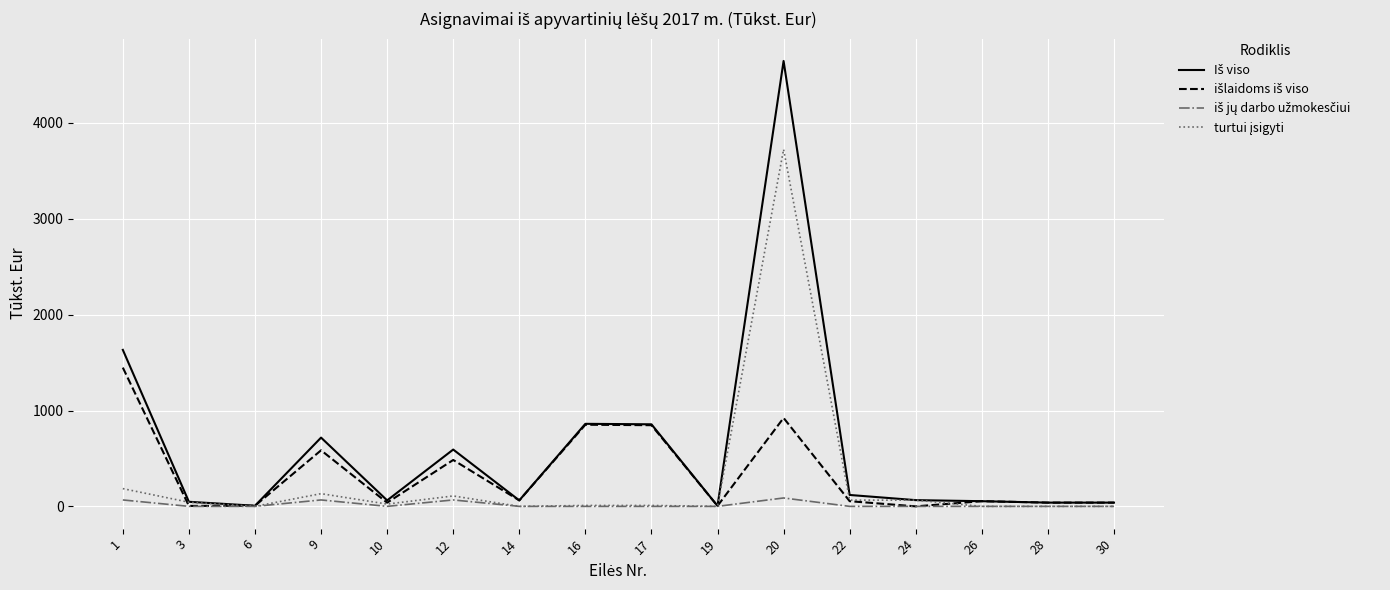

What is the difference between the second highest and minimum values in the iš jų darbo užmokesčiui series?

66.9